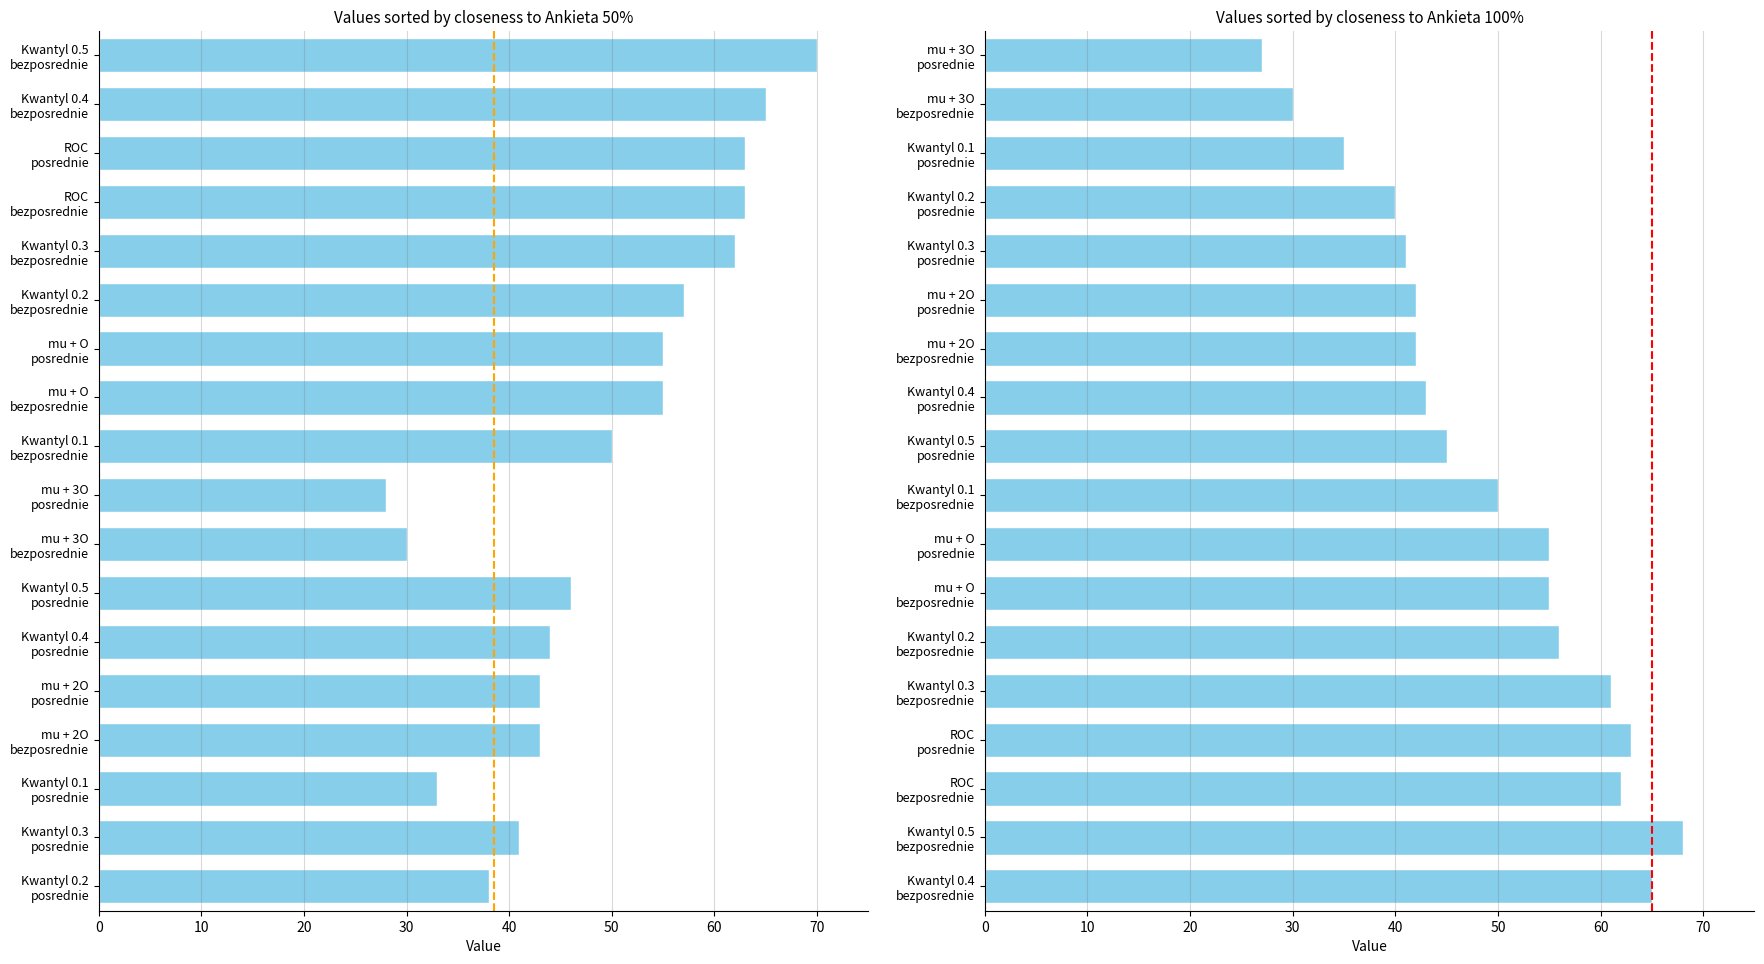

What is the greatest value displayed?

70